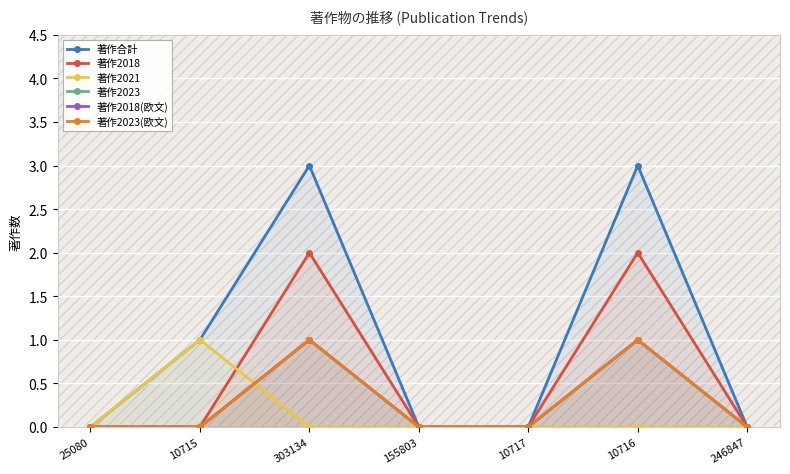

The 著作2023(欧文) series shows 0 at 10715. True or false?

False